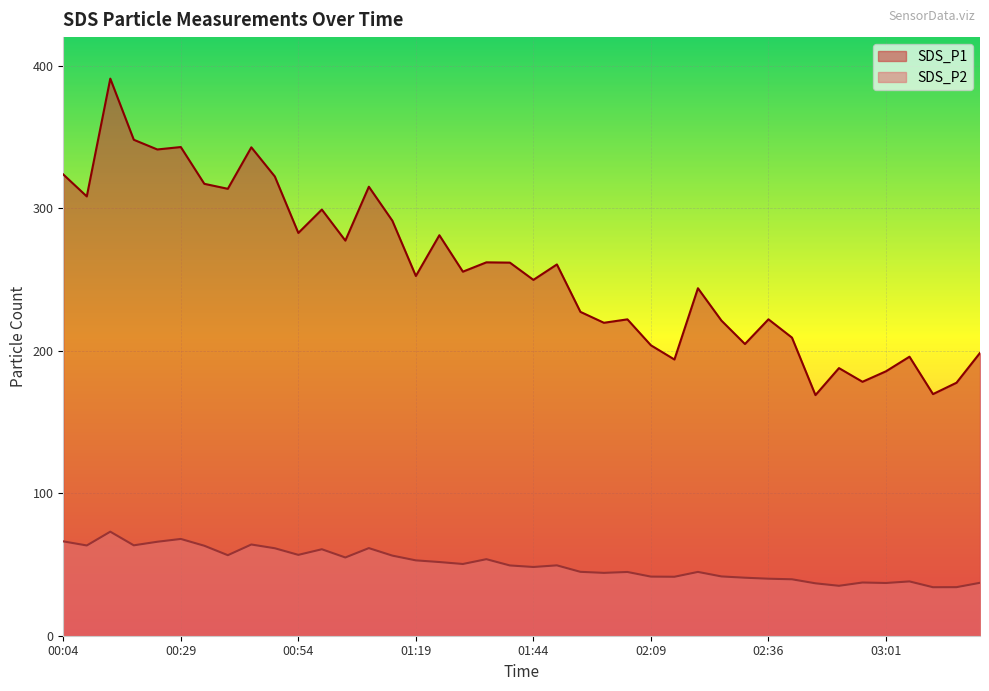

Reading left to right, transcribe all the data shown in this chart.

SDS_P1: 00:04=323.6	00:09=308.2	00:14=390.9	00:19=348.0	00:24=341.2	00:29=342.9	00:34=317.1	00:39=313.6	00:44=342.7	00:49=322.2	00:54=282.6	00:59=299.0	01:04=277.2	01:09=315.0	01:14=291.2	01:19=252.4	01:24=281.0	01:29=255.4	01:34=262.0	01:39=261.8	01:44=249.7	01:49=260.5	01:54=227.2	01:59=219.6	02:04=222.0	02:09=203.8	02:14=193.8	02:20=243.8	02:26=221.1	02:31=204.7	02:36=222.0	02:41=209.2	02:46=168.8	02:51=187.8	02:56=178.2	03:01=185.5	03:06=195.8	03:11=169.5	03:16=177.5	03:21=198.4
SDS_P2: 00:04=66.2	00:09=63.3	00:14=73.0	00:19=63.4	00:24=65.9	00:29=67.9	00:34=63.1	00:39=56.5	00:44=64.0	00:49=61.4	00:54=56.7	00:59=60.7	01:04=54.9	01:09=61.5	01:14=56.2	01:19=52.9	01:24=51.7	01:29=50.3	01:34=53.7	01:39=49.3	01:44=48.2	01:49=49.4	01:54=44.8	01:59=44.1	02:04=44.7	02:09=41.5	02:14=41.4	02:20=44.8	02:26=41.6	02:31=40.7	02:36=40.0	02:41=39.6	02:46=36.8	02:51=35.0	02:56=37.3	03:01=37.0	03:06=38.1	03:11=34.0	03:16=34.1	03:21=37.1